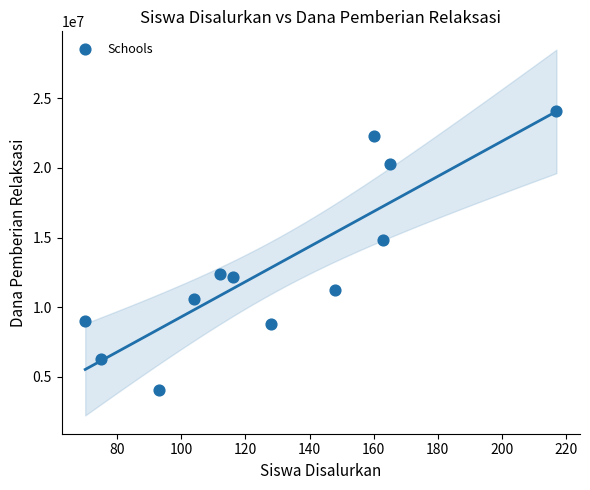

What is the average X value?

129